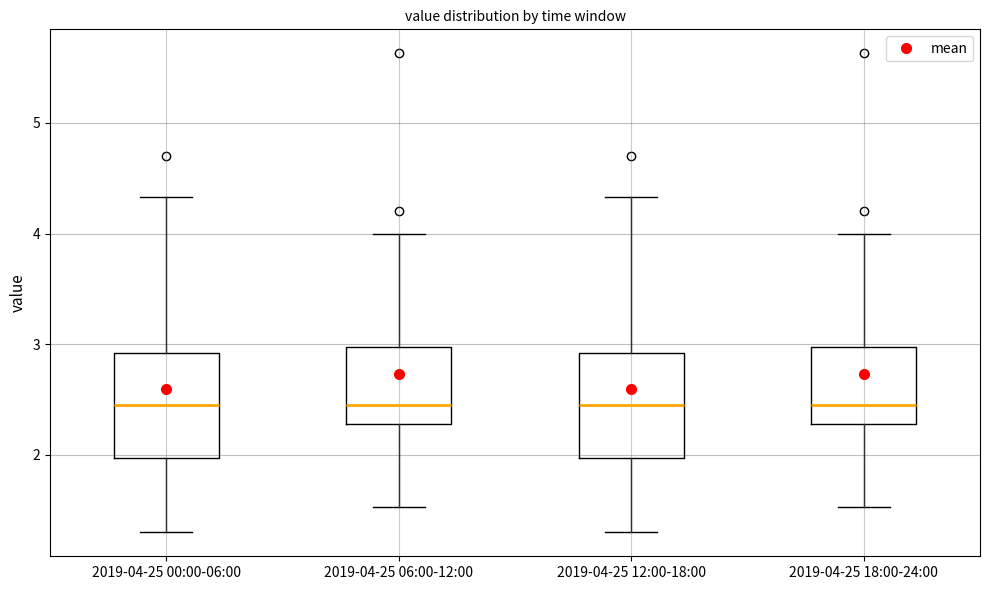

Where does the upper whisker of the box for 2019-04-25 06:00-12:00 end on the y-axis? The values are not printed on the chart, so give them approximately, as read against the axis.

4.0